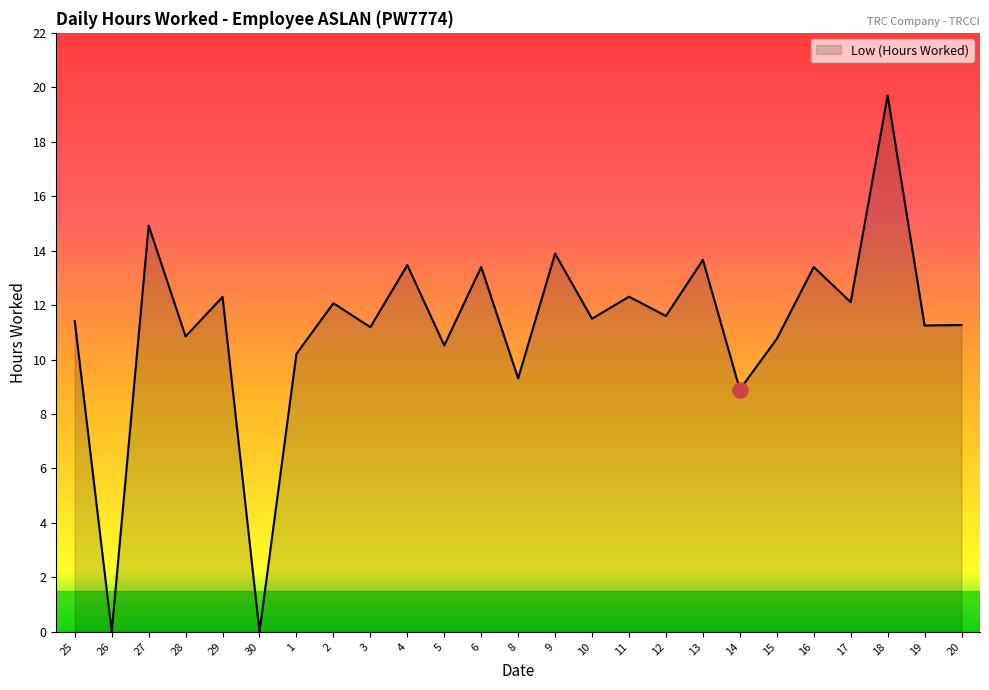

Approximately how many times larger is the value at 12 compared to 18?

0.6